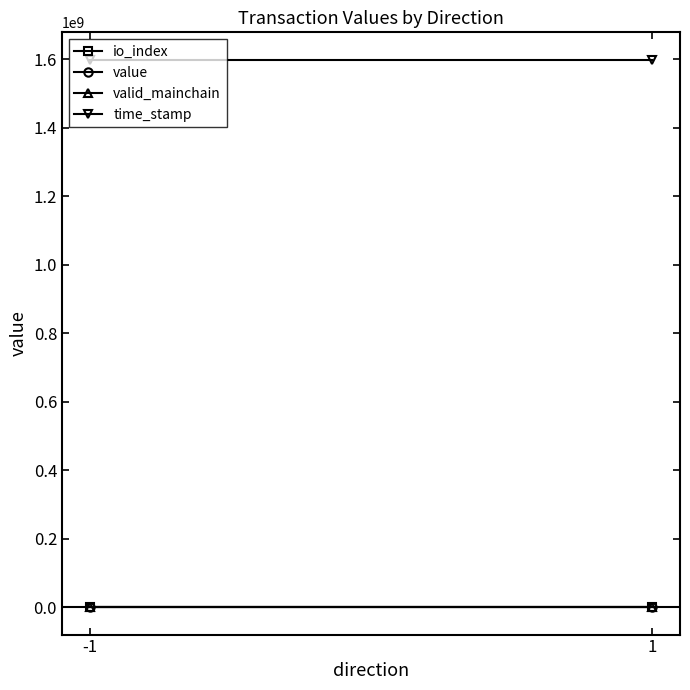

At -1, list the series in order from largest to smallest.

time_stamp, value, valid_mainchain, io_index